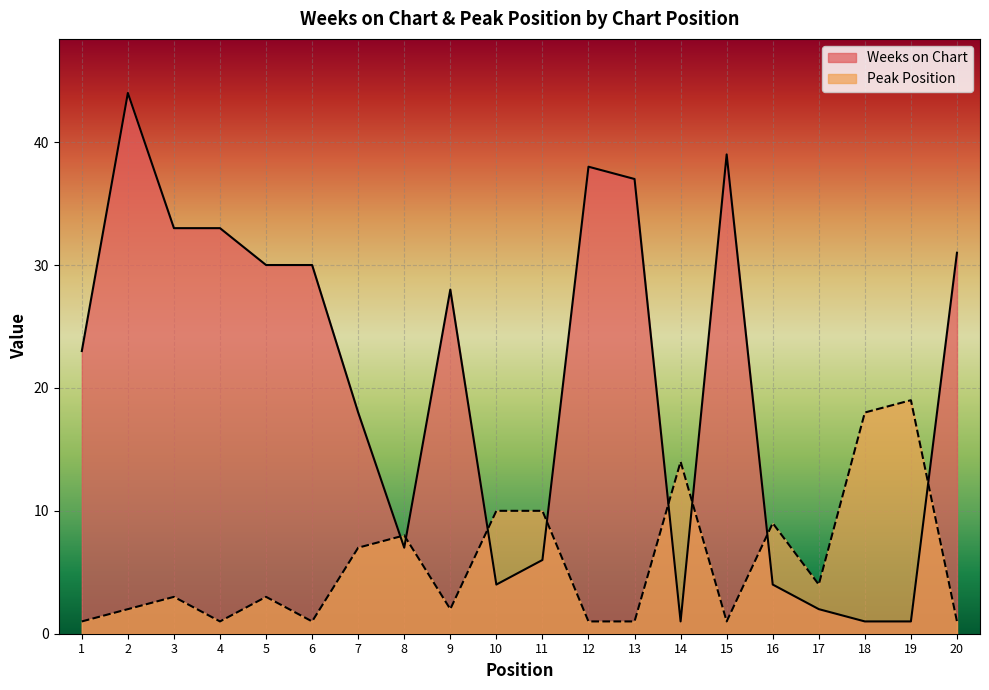

Where does the Weeks on Chart series first go above 28?

2